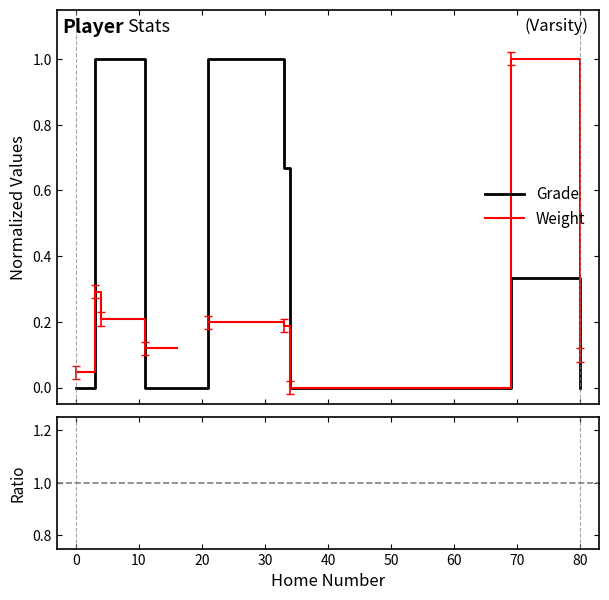

What is the highest value of the Grade series?

1.0